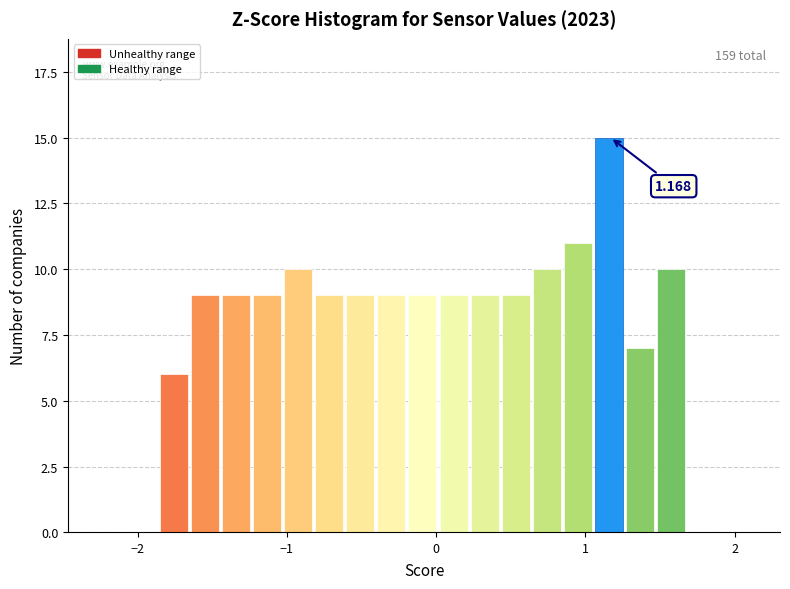

Around what value on the x-axis is the tallest bar? Give the approximate position of its centre, as read against the axis.

1.2